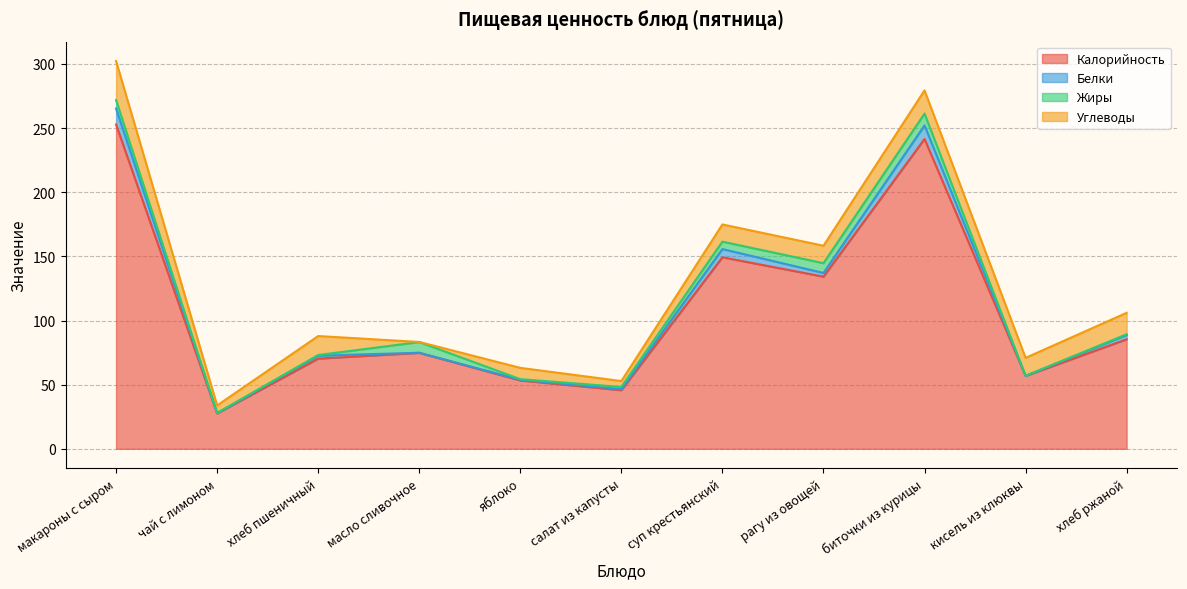

How many interior local peaks does the Углеводы series have?

3